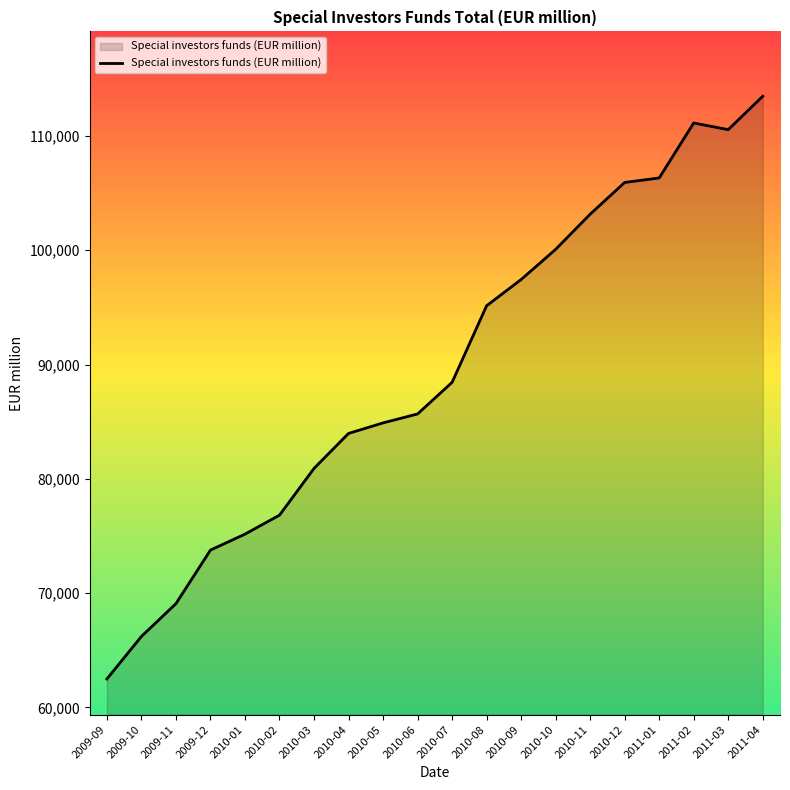

Approximately how many times larger is the value at 2011-03 compared to 2010-04?

1.3